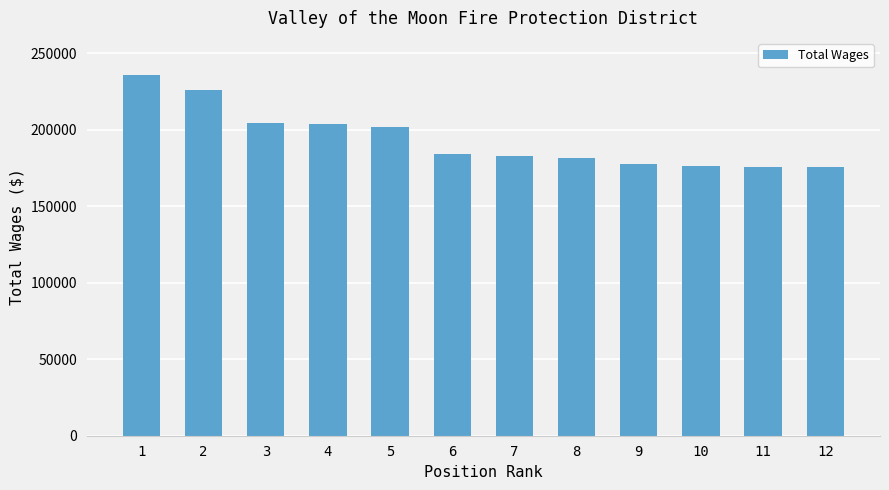

What is the maximum value shown in the chart?

235728